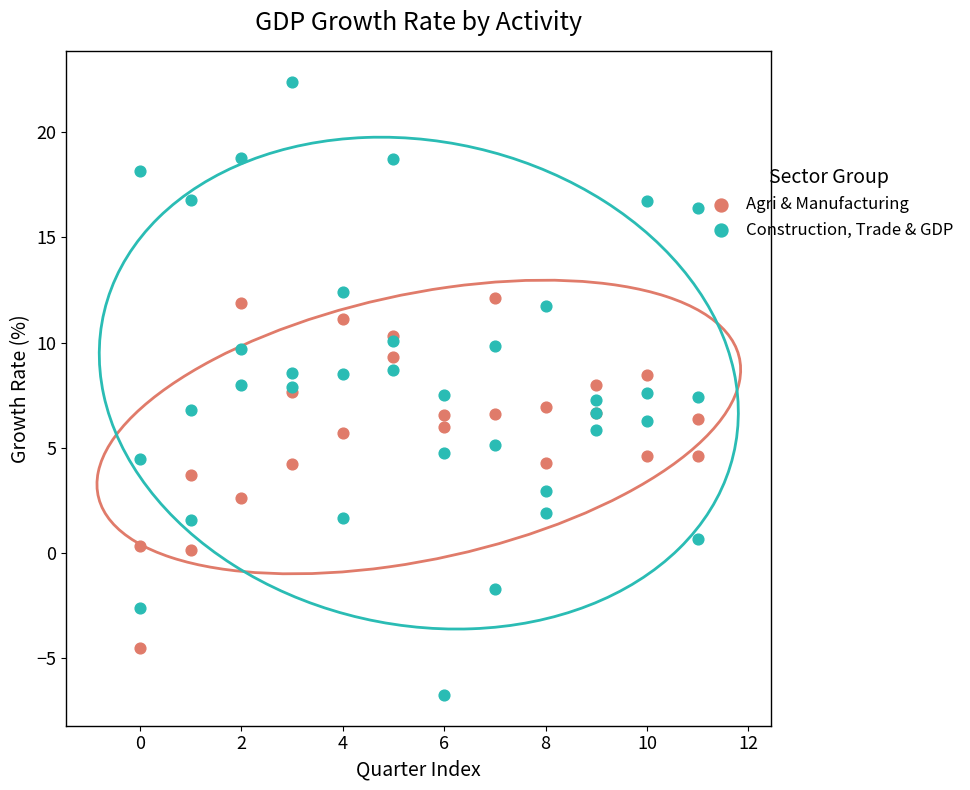

Which series reaches the maximum Y coordinate?

Construction, Trade & GDP